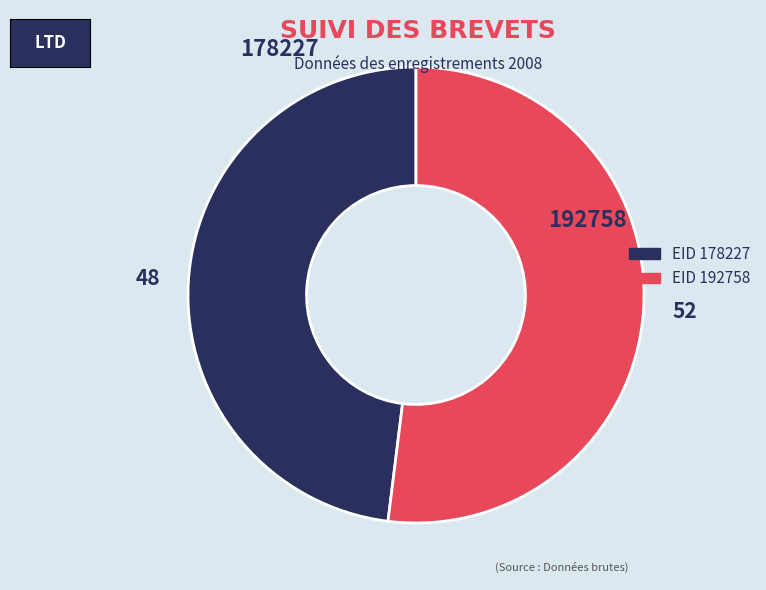

What is the ratio of the value at EID 192758 to the value at EID 178227?

1.1